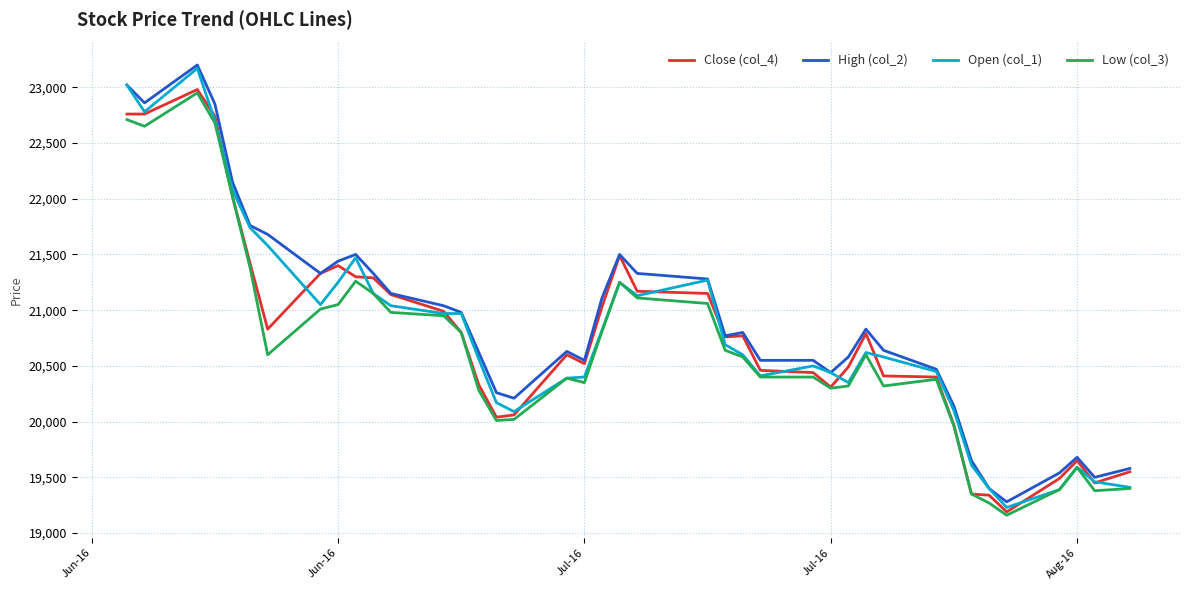

What is the maximum value shown in the chart?

23200